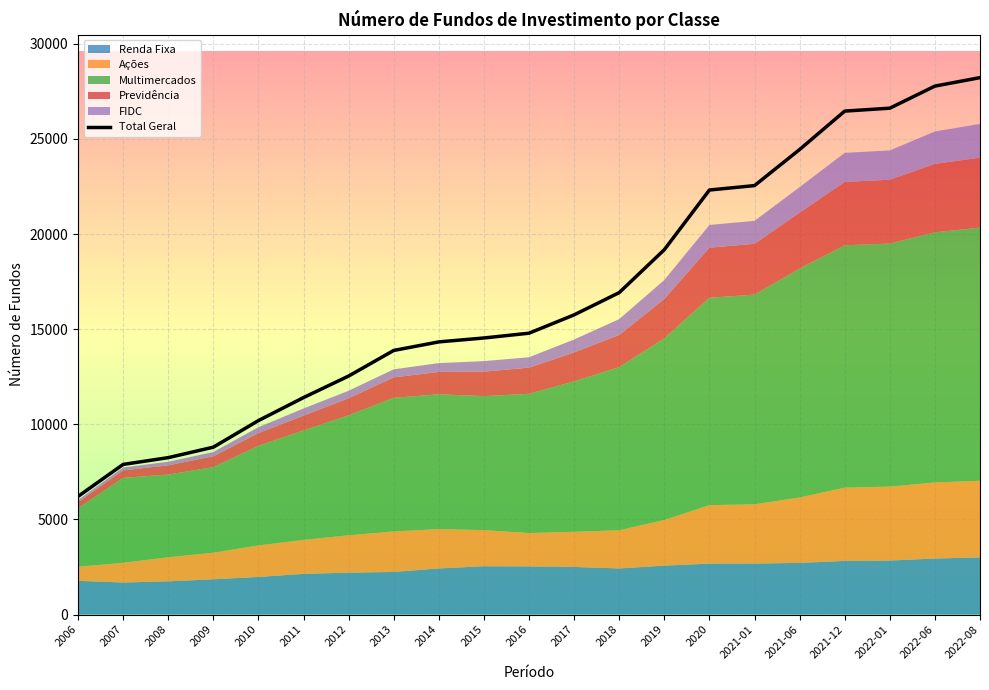

Reading left to right, extract all data points from this chart.

6210	7892	8248	8798	10196	11405	12537	13882	14332	14537	14789	15752	16922	19177	22314	22547	24443	26462	26615	27776	28221